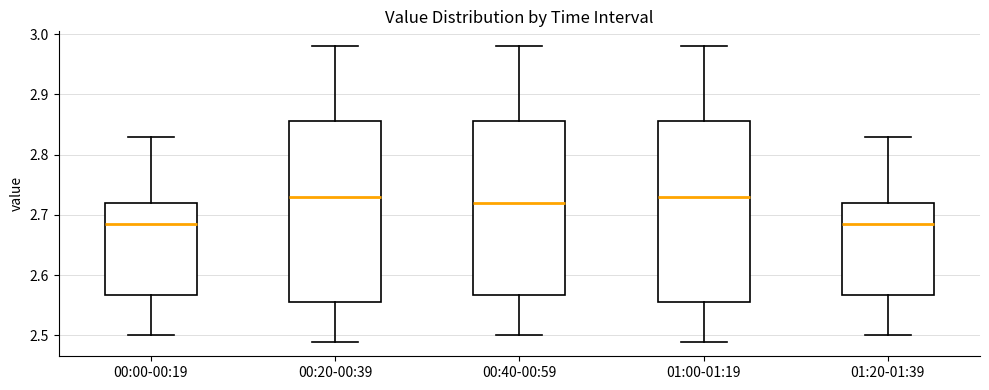

Where does the upper whisker of the box for 00:40-00:59 end on the y-axis? The values are not printed on the chart, so give them approximately, as read against the axis.

2.98